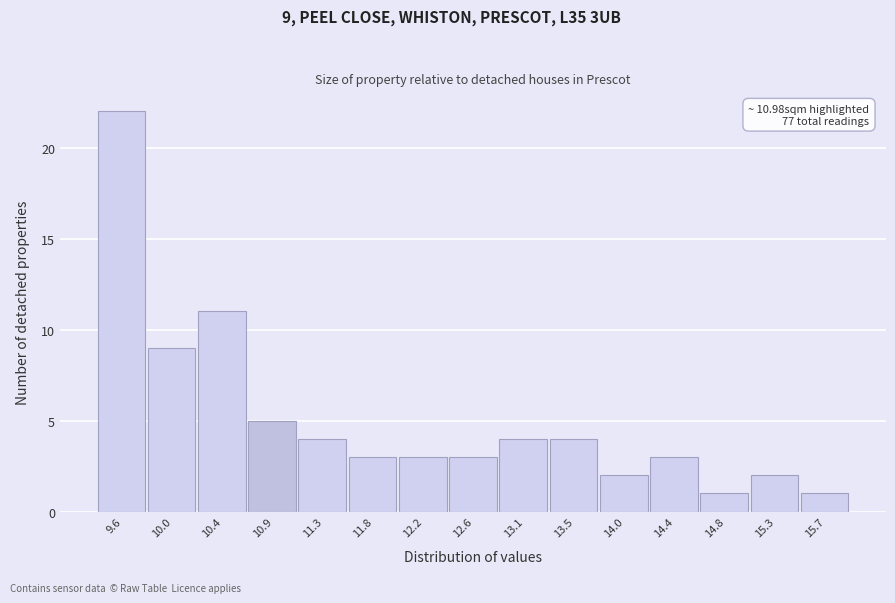

Over which range of the x-axis is the bar tallest?

9.35 to 9.75